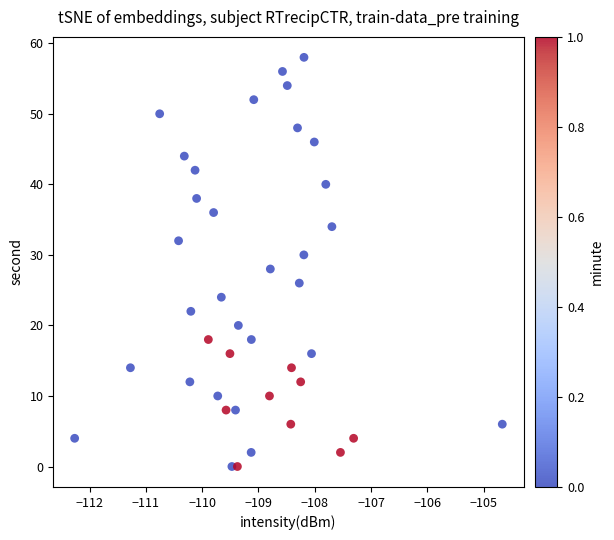

What is the range of Y values (max minus min)?

58